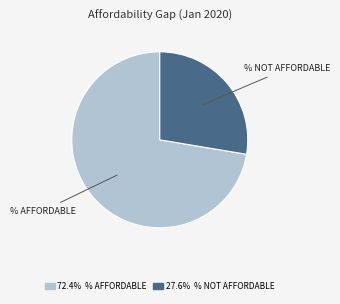

Do 27.6% % NOT AFFORDABLE and 72.4% % AFFORDABLE together represent more than half of the pie?

Yes